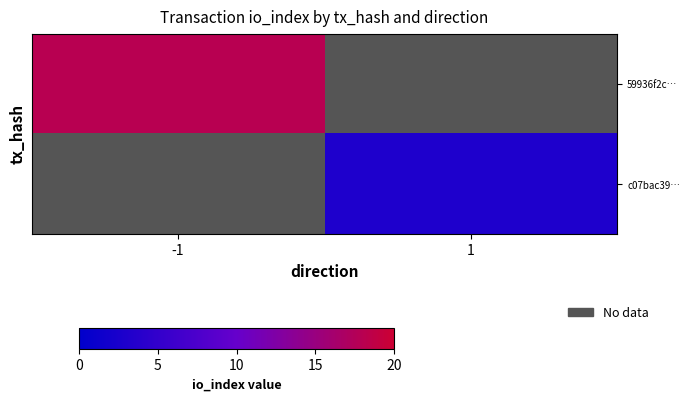

Rank the series by their average value, from highest to lowest.

59936f2c…, c07bac39…